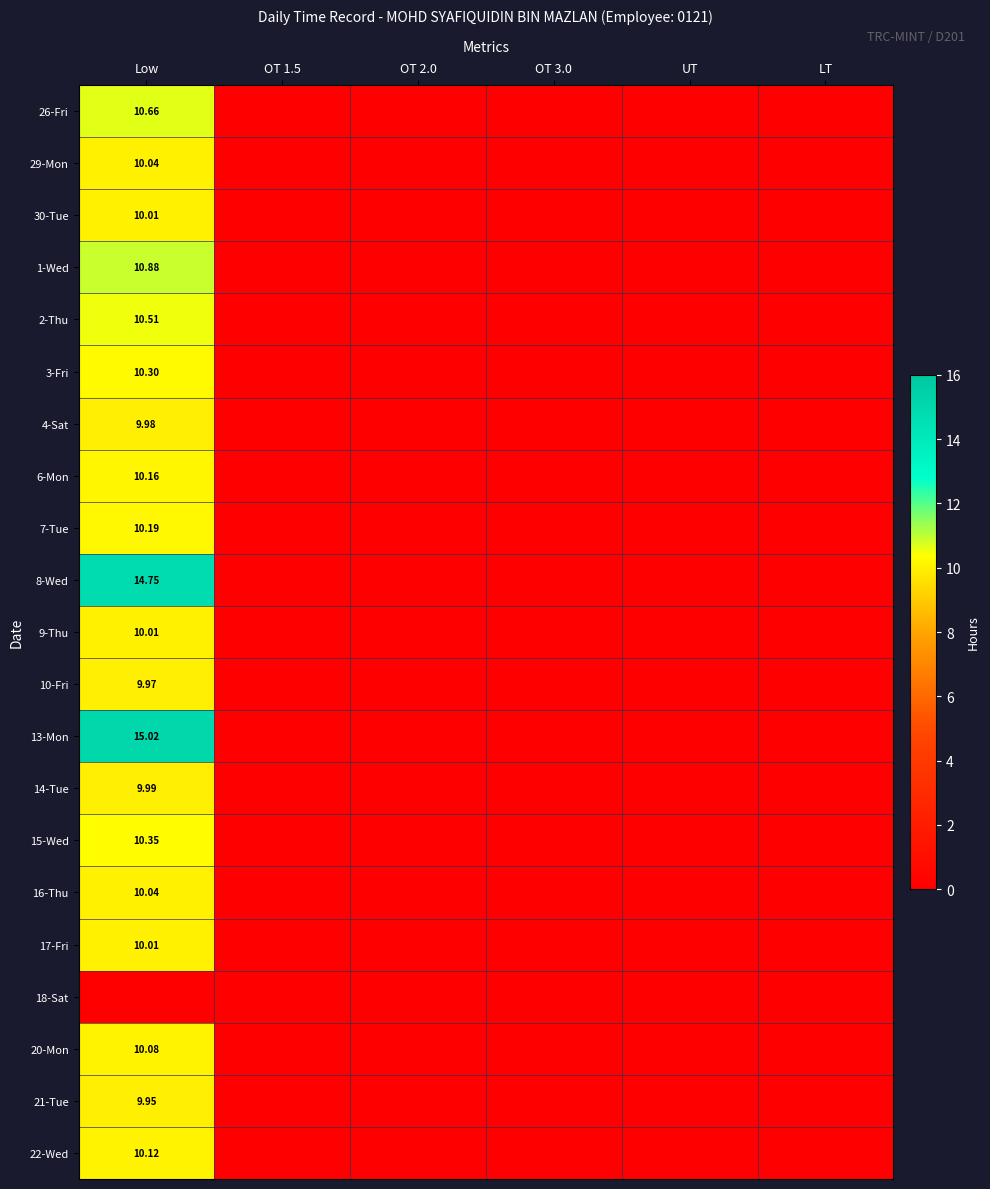

Count the number of categories in the chart.

6